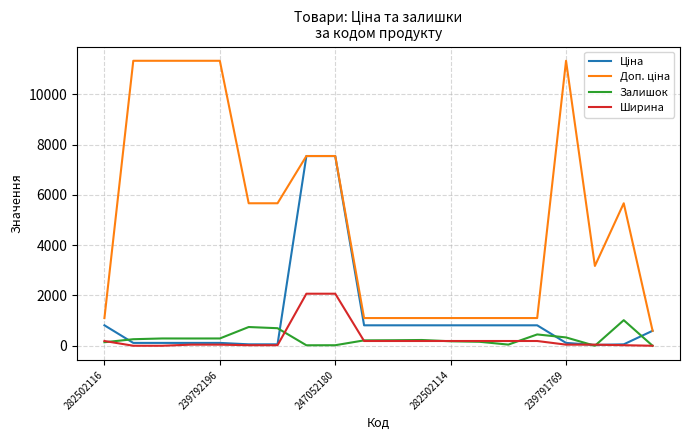

What is the highest value of the Ширина series?

2070.0